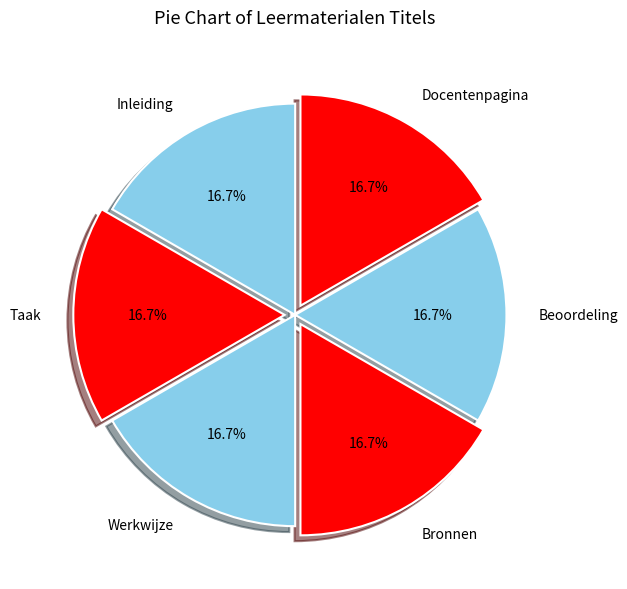

What percentage is the Werkwijze slice, to the nearest percent?

17%